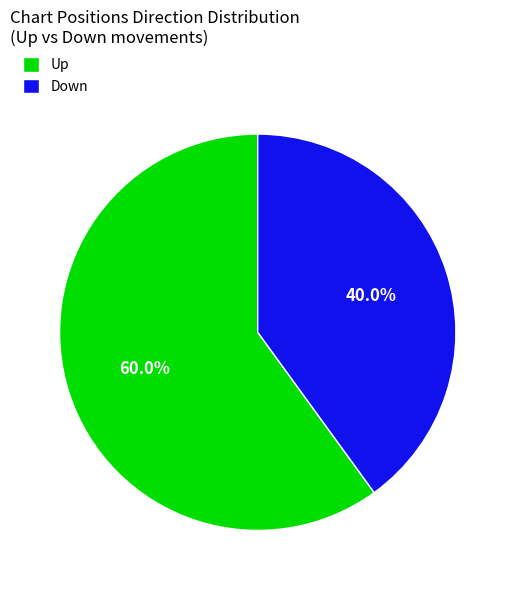

Between Down and Up, which is larger?

Up